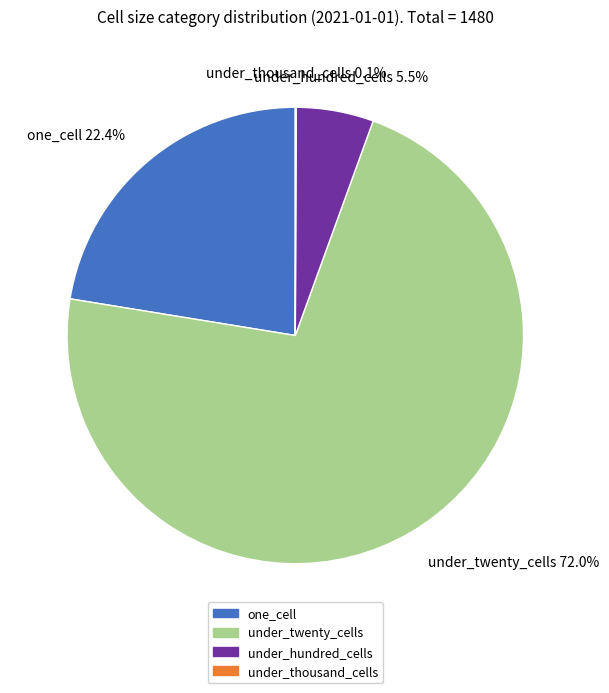

To the nearest percent, what is the difference between the largest and smallest slice percentages?

72%